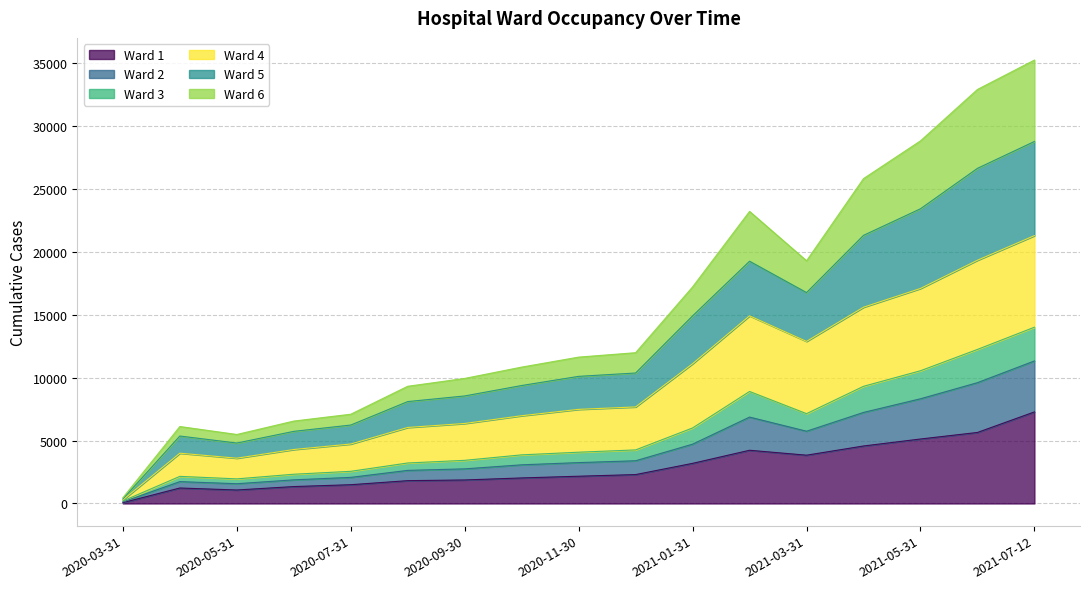

At which label does Ward 1 reach its minimum?

2020-03-31